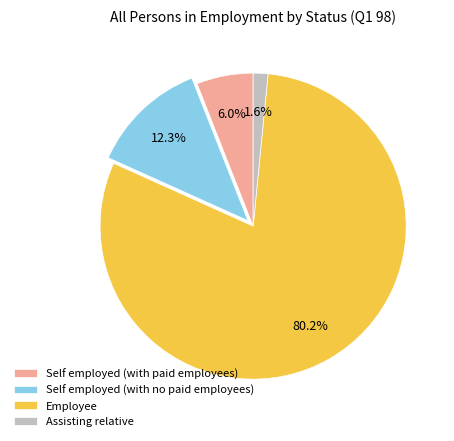

Which category has the smallest portion of the pie?

Assisting relative